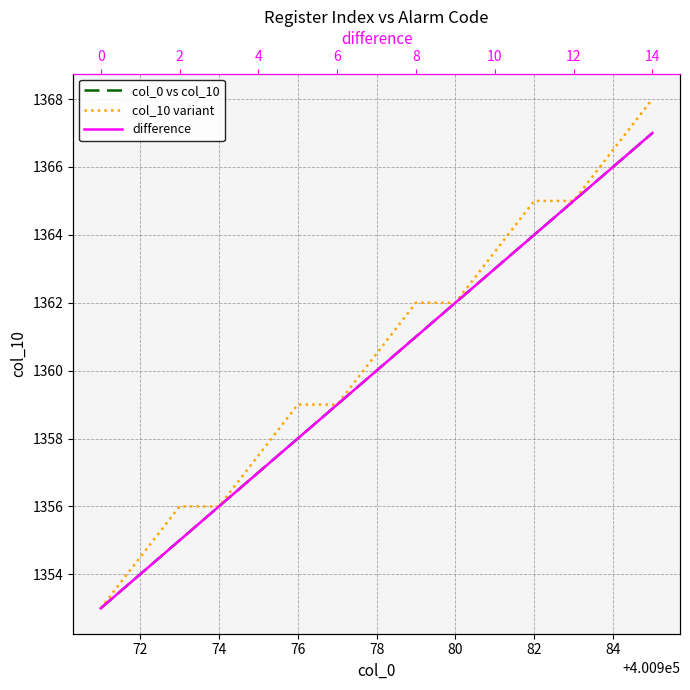

Does the chart have visible grid lines?

Yes